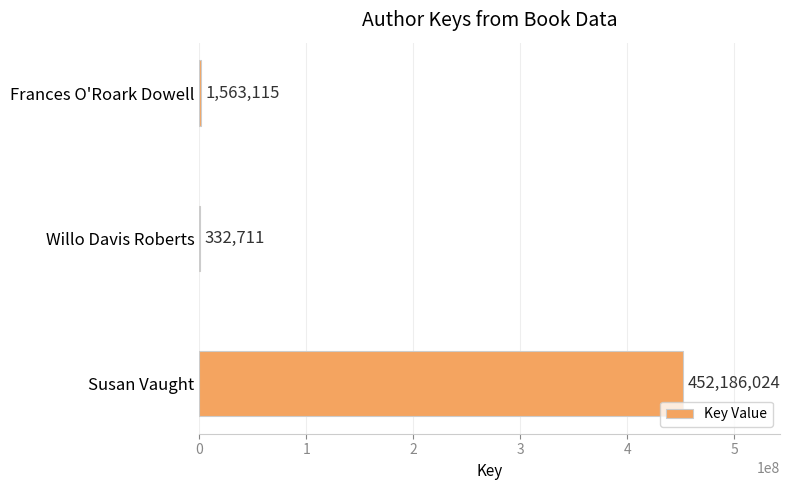

What is the maximum value shown in the chart?

452186024